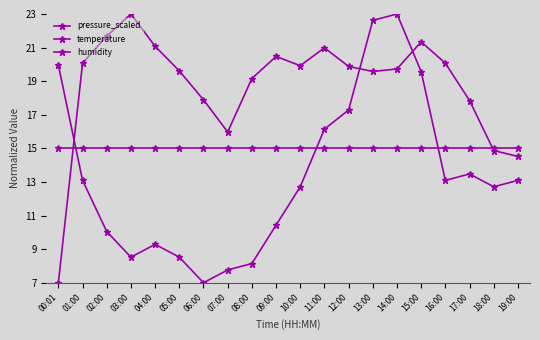

At which label does pressure_scaled first exceed 19?

01:00